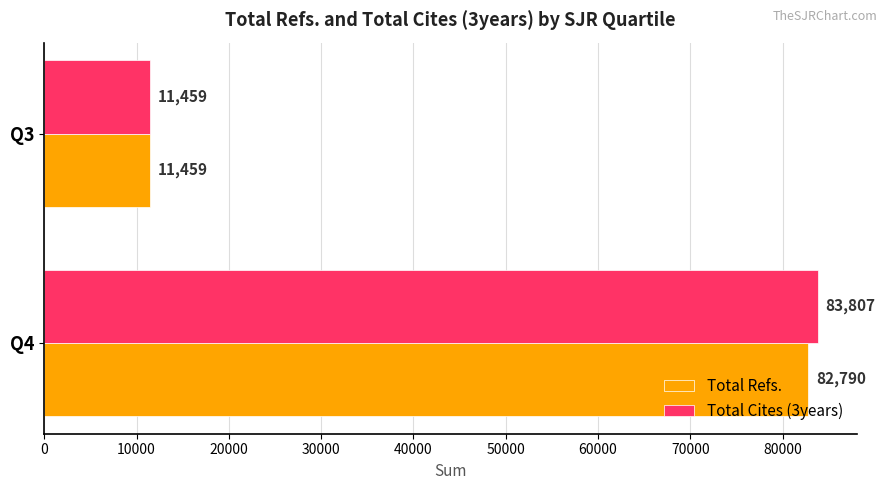

Count the number of categories in the chart.

2